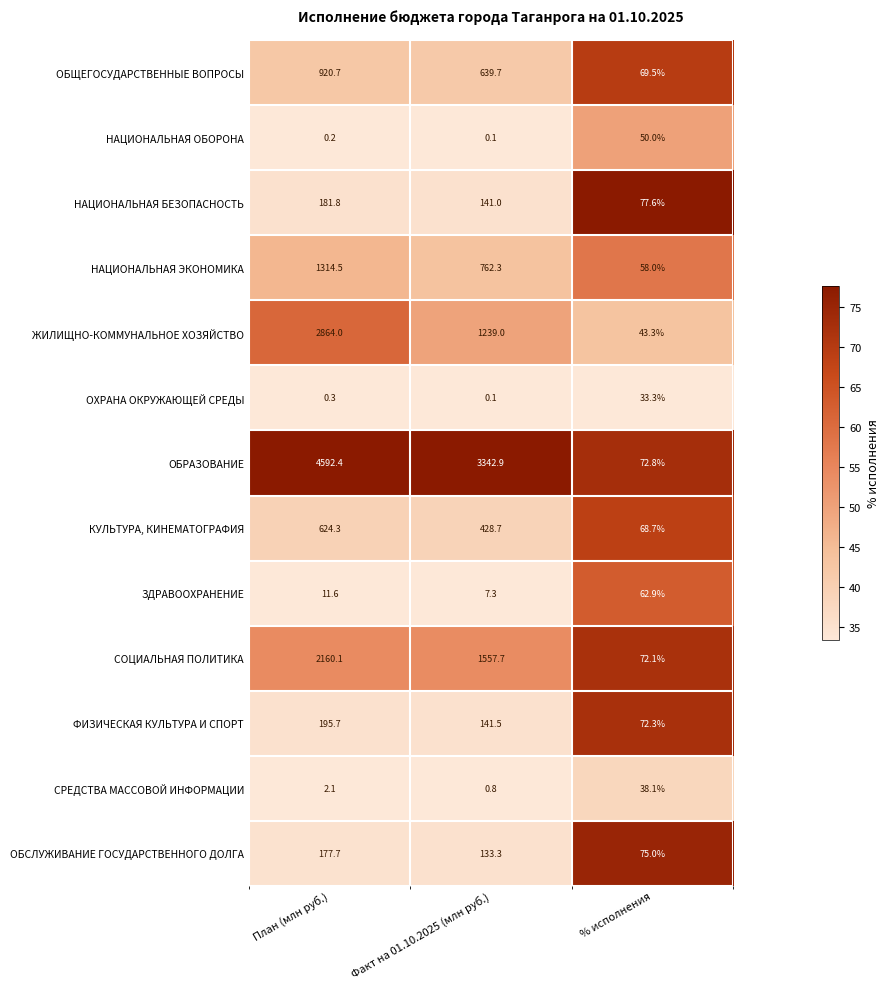

Rank the series at План (млн руб.) from highest to lowest value.

ОБРАЗОВАНИЕ, ЖИЛИЩНО-КОММУНАЛЬНОЕ ХОЗЯЙСТВО, СОЦИАЛЬНАЯ ПОЛИТИКА, НАЦИОНАЛЬНАЯ ЭКОНОМИКА, ОБЩЕГОСУДАРСТВЕННЫЕ ВОПРОСЫ, КУЛЬТУРА, КИНЕМАТОГРАФИЯ, ФИЗИЧЕСКАЯ КУЛЬТУРА И СПОРТ, НАЦИОНАЛЬНАЯ БЕЗОПАСНОСТЬ, ОБСЛУЖИВАНИЕ ГОСУДАРСТВЕННОГО ДОЛГА, ЗДРАВООХРАНЕНИЕ, СРЕДСТВА МАССОВОЙ ИНФОРМАЦИИ, ОХРАНА ОКРУЖАЮЩЕЙ СРЕДЫ, НАЦИОНАЛЬНАЯ ОБОРОНА